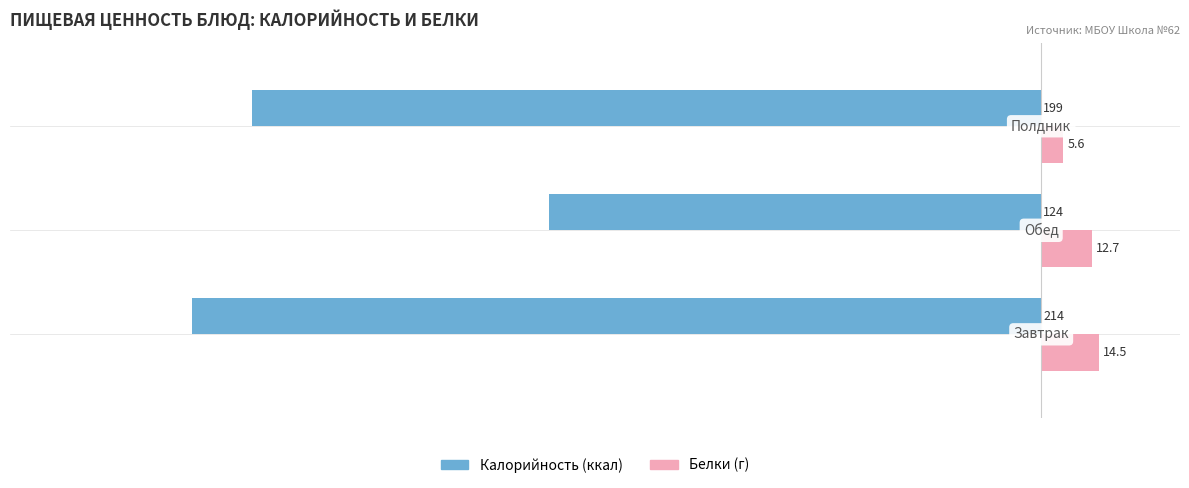

What is the minimum value shown in the chart?

-214.0